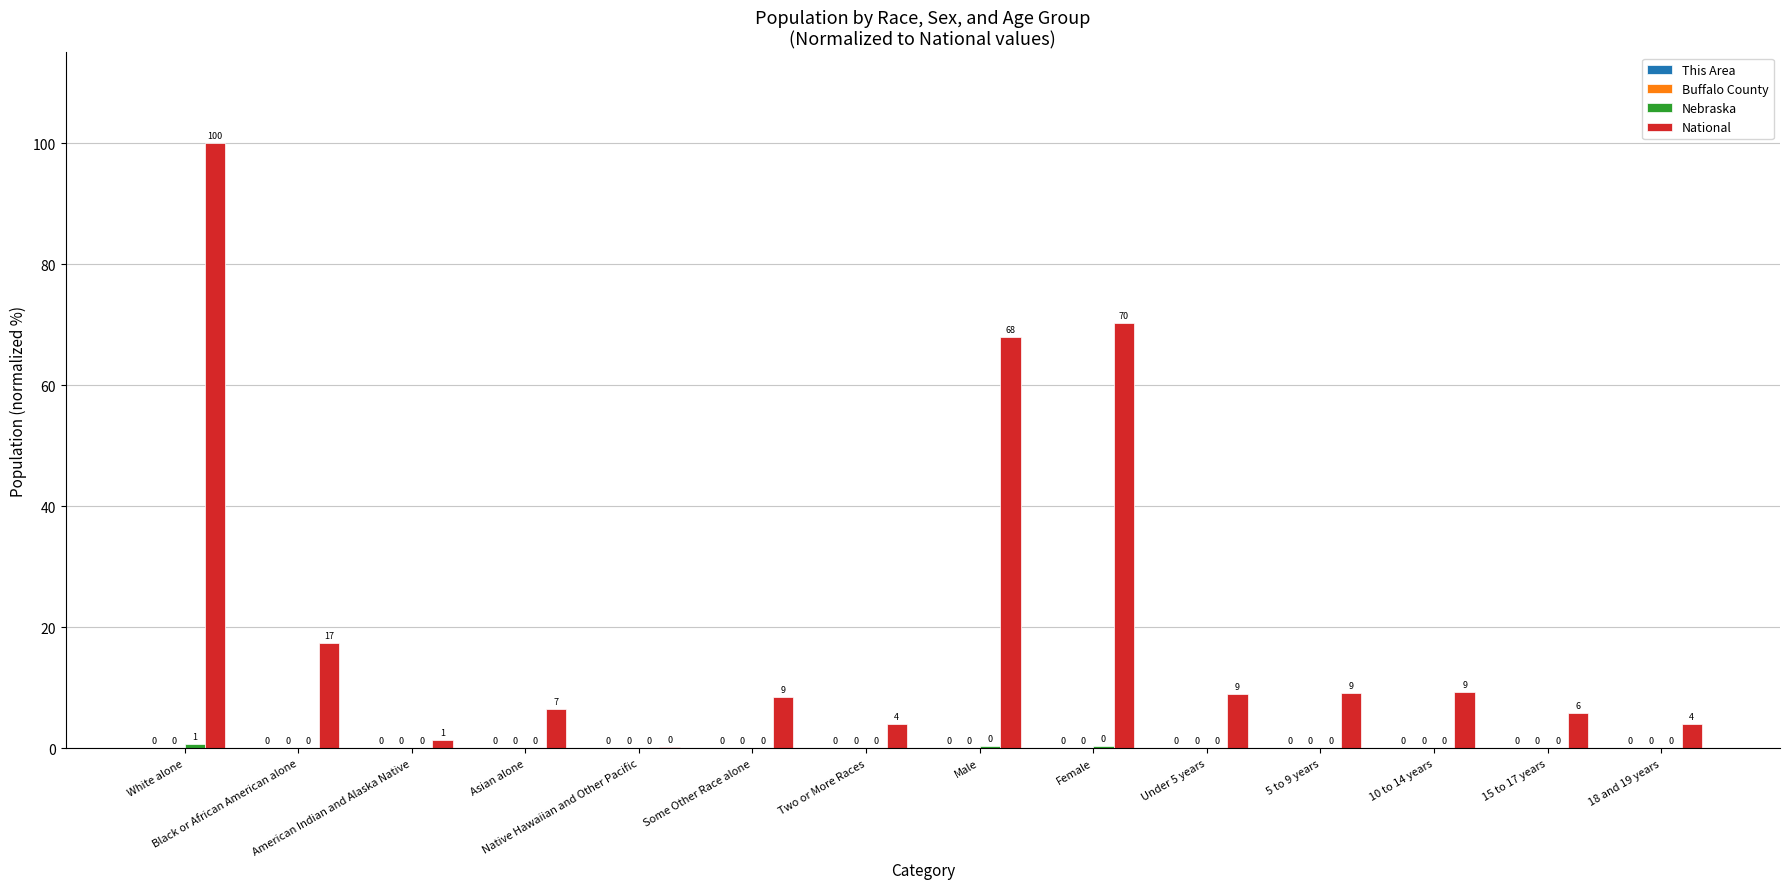

What is the greatest value displayed?

100.0